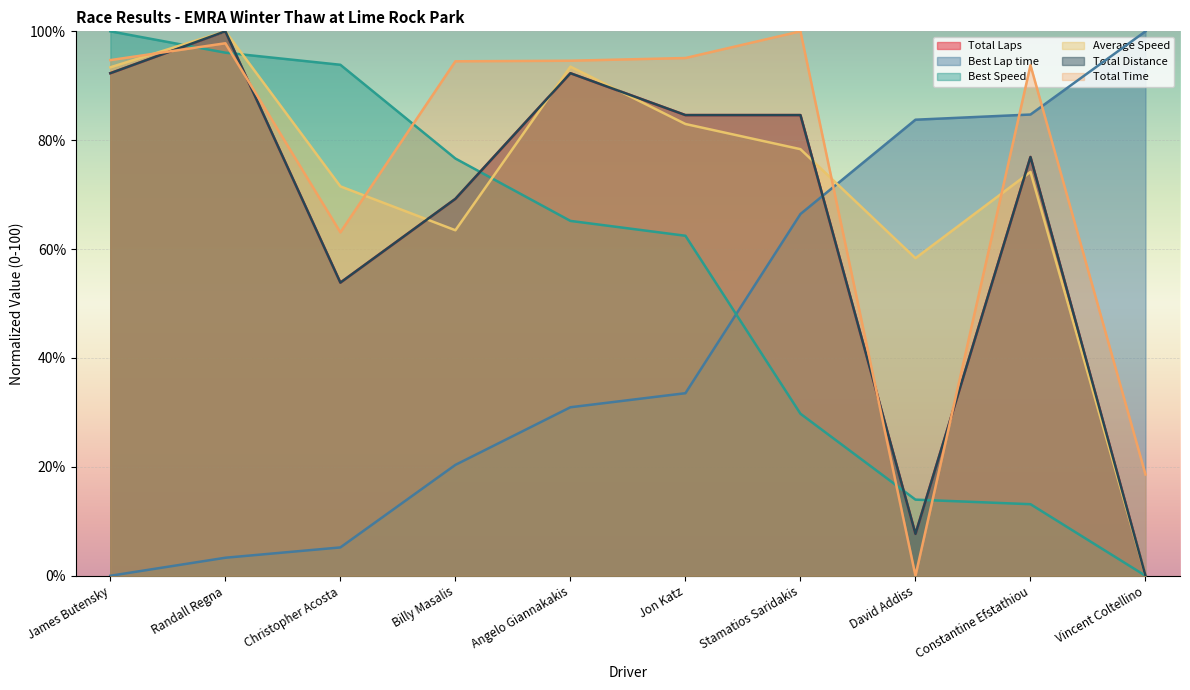

At which category is the sum across all series the highest?

Randall Regna